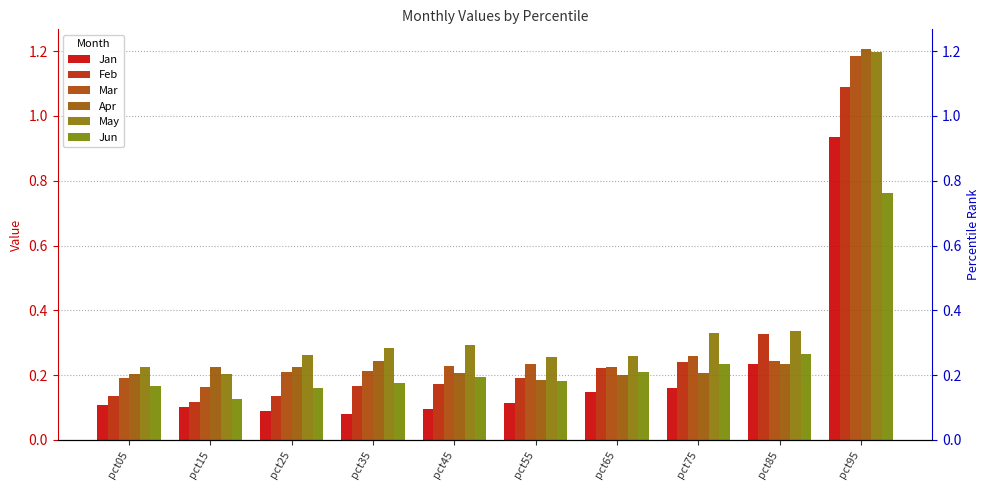

At which label is May closest to 0?

pct15